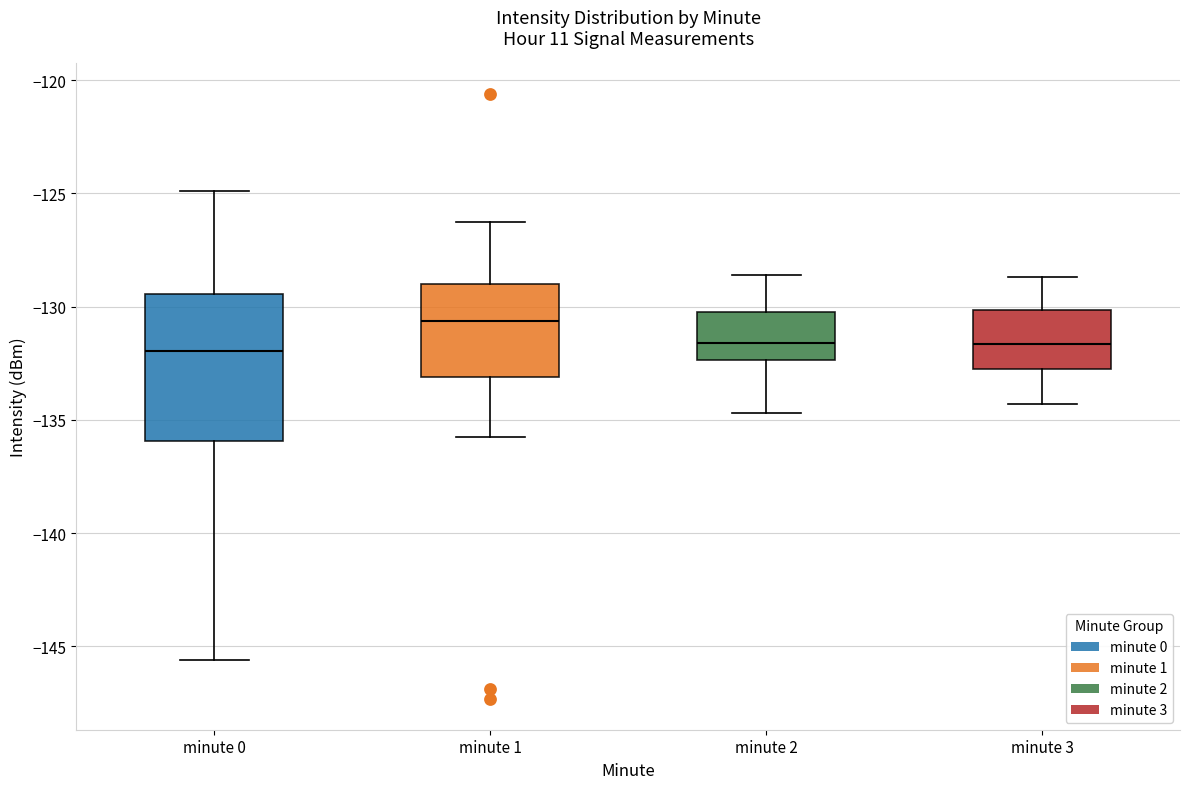

Reading left to right, read every box against the y-axis: the position of its median line, the range the box covers, and the ends of its whiskers. The values are not printed on the chart, so give them approximately, as read against the axis.

minute 0: median -132.0, box -136.0 to -129.5, whiskers -145.5 to -125.0
minute 1: median -130.5, box -133.0 to -129.0, whiskers -136.0 to -126.5
minute 2: median -131.5, box -132.5 to -130.0, whiskers -134.5 to -128.5
minute 3: median -131.5, box -133.0 to -130.0, whiskers -134.5 to -128.5